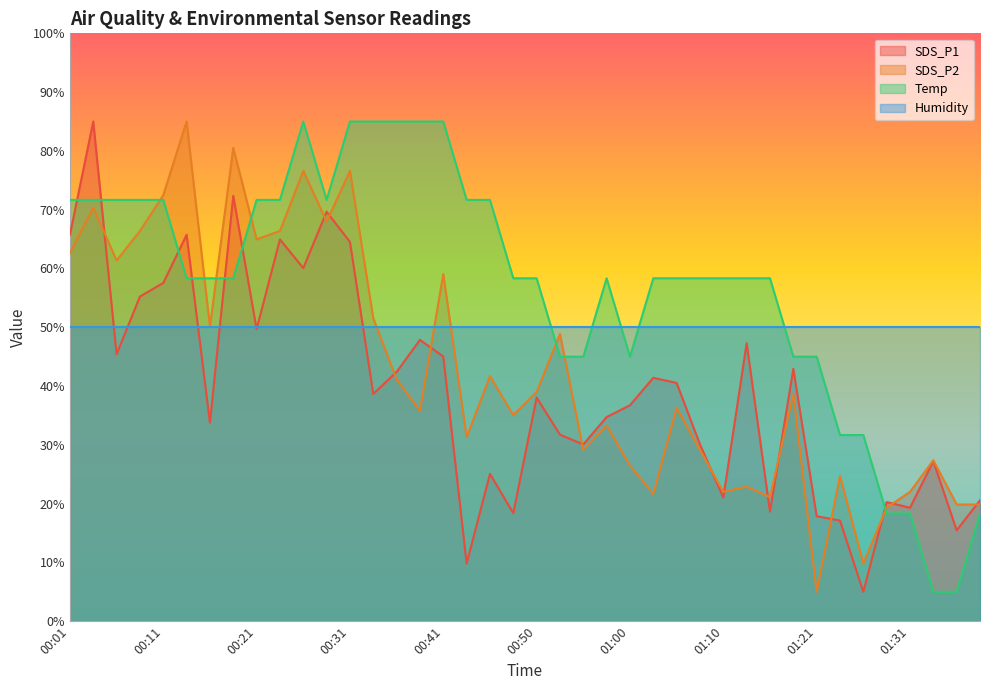

Which series has the largest range (max minus min)?

SDS_P1